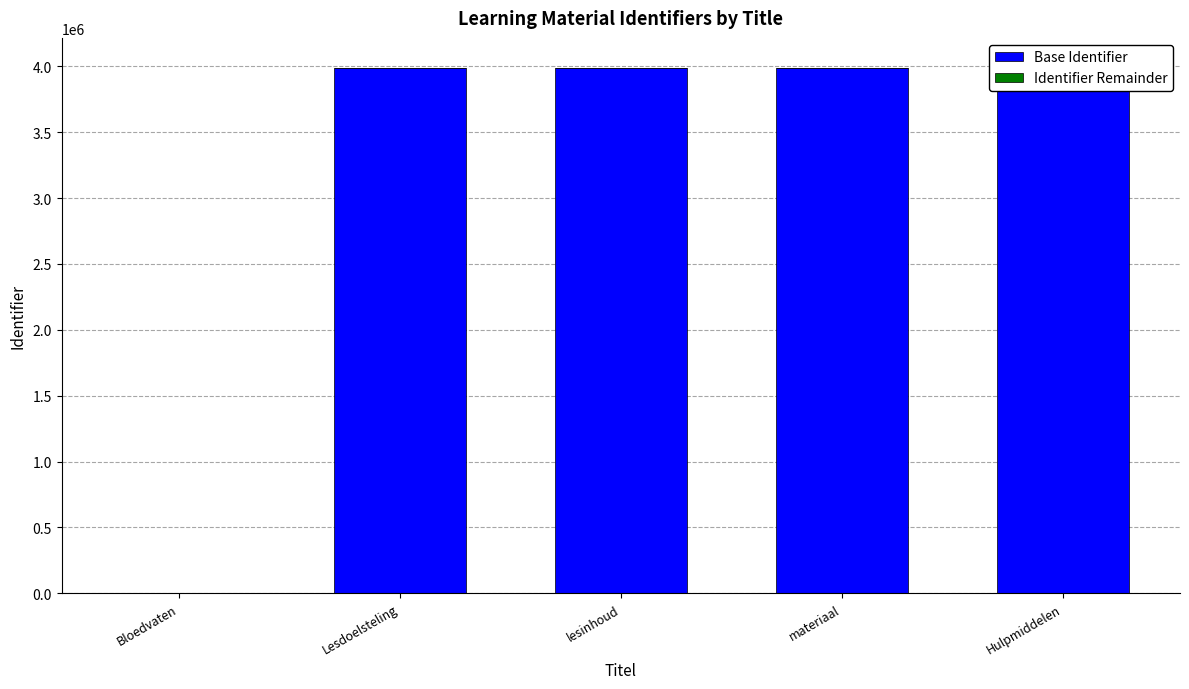

What are all the series names shown in the legend?

Base Identifier, Identifier Remainder